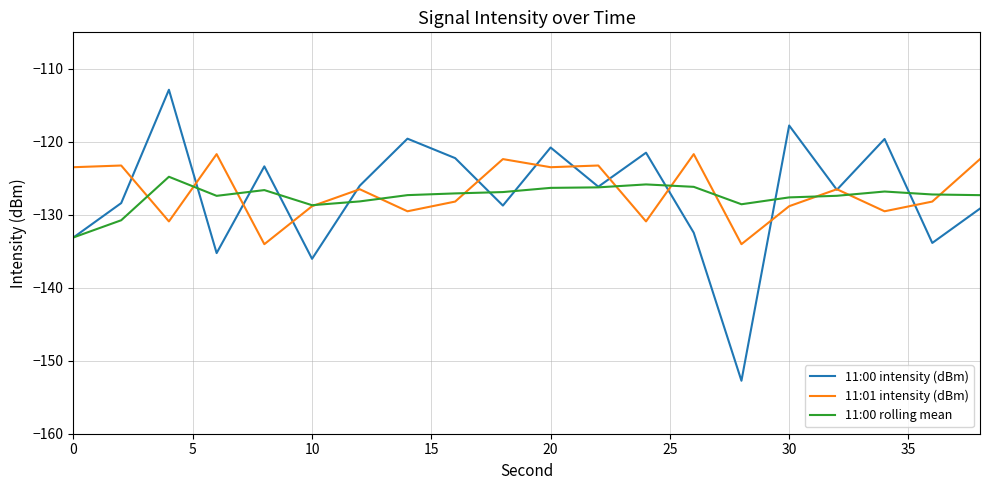

What is the minimum value shown in the chart?

-152.7